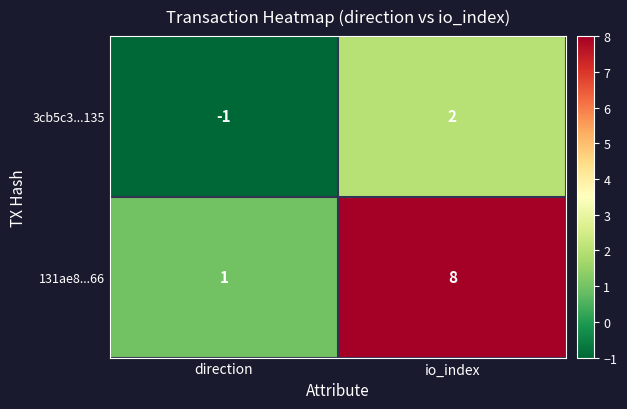

Is it true that 131ae8...66 equals 1 at direction?

True